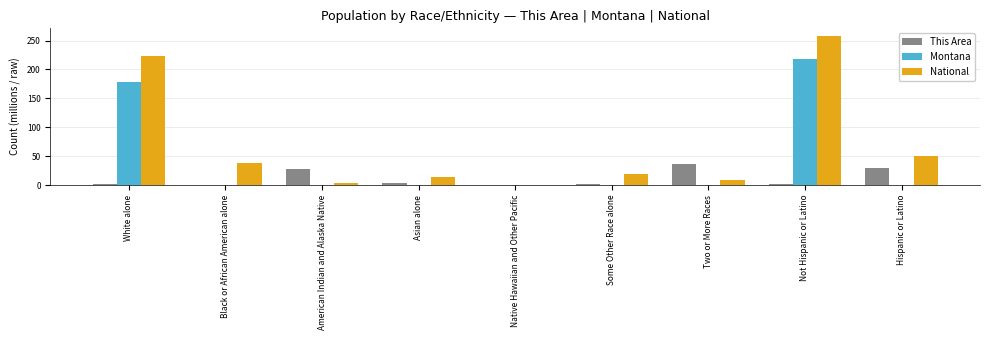

Which series has the widest spread of values?

National